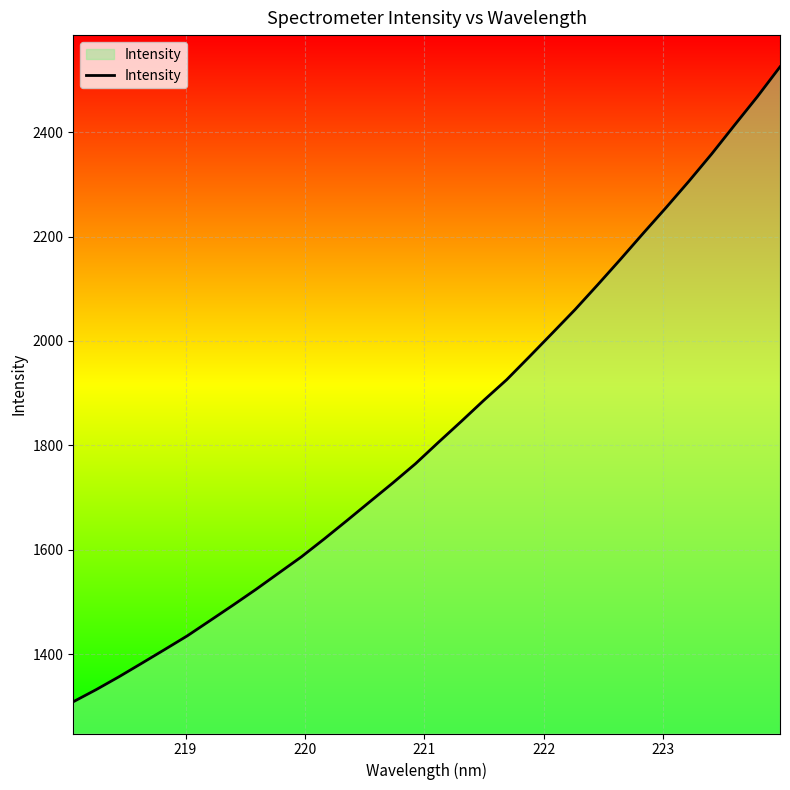

Does the chart display data point markers on the line(s)?

No